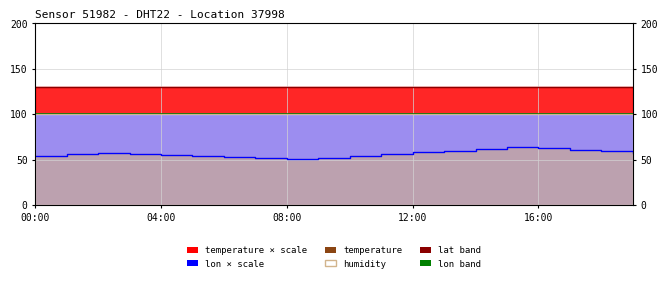

What value does the temperature (line) series have at 7?

52.0